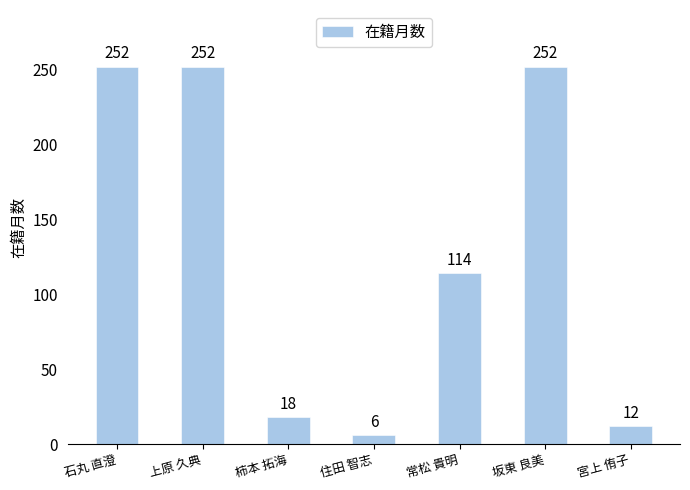

Are the bars horizontal?

No